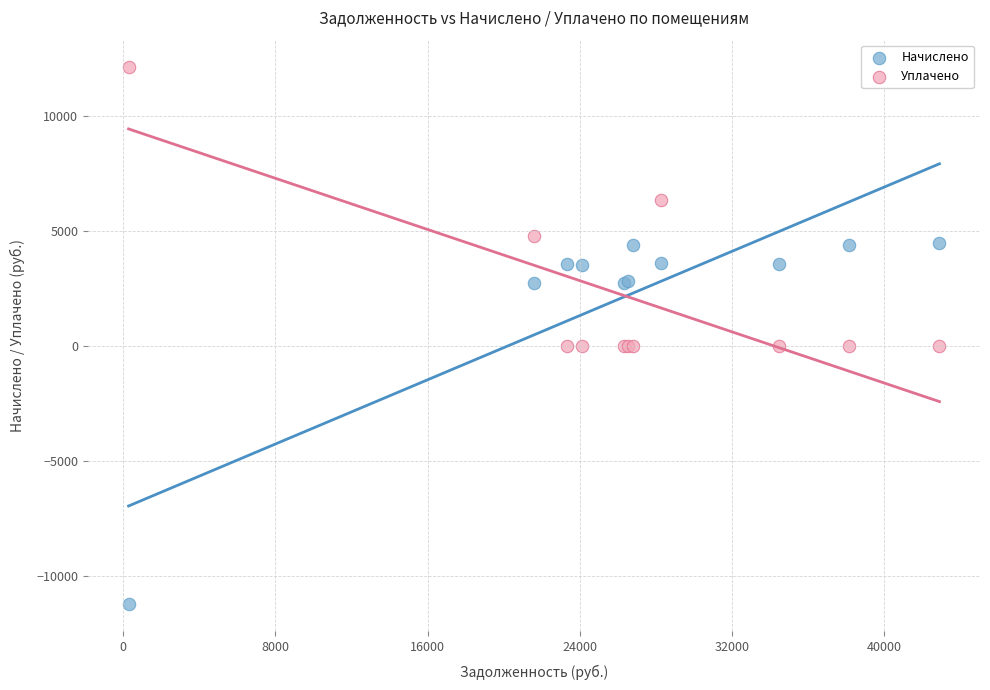

What is the X range (max minus min) for the scatter plot?

42606.2